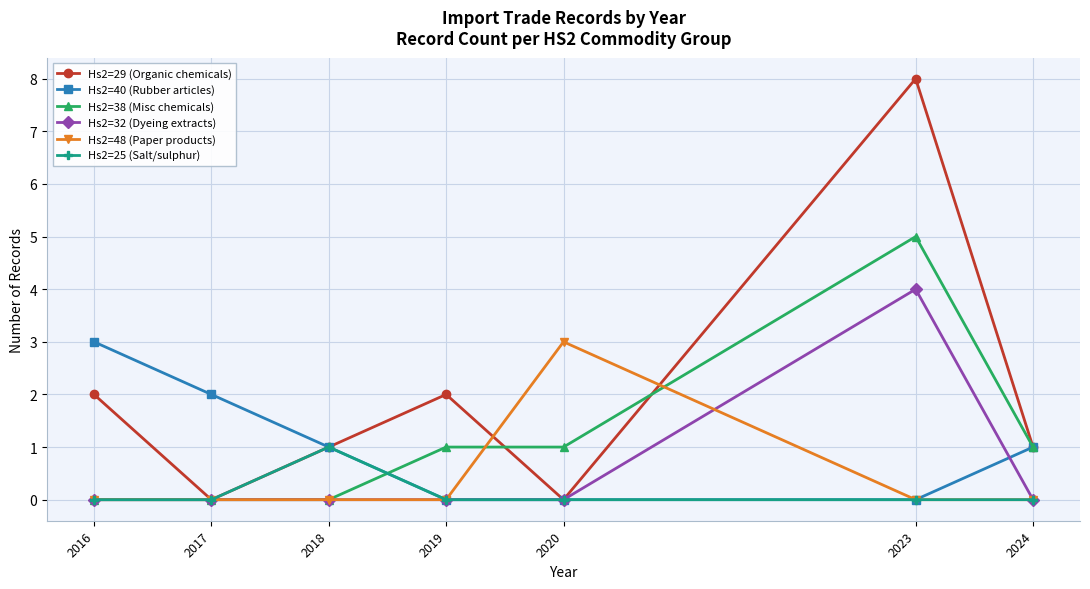

Which series has the largest total across all categories?

Hs2=29 (Organic chemicals)